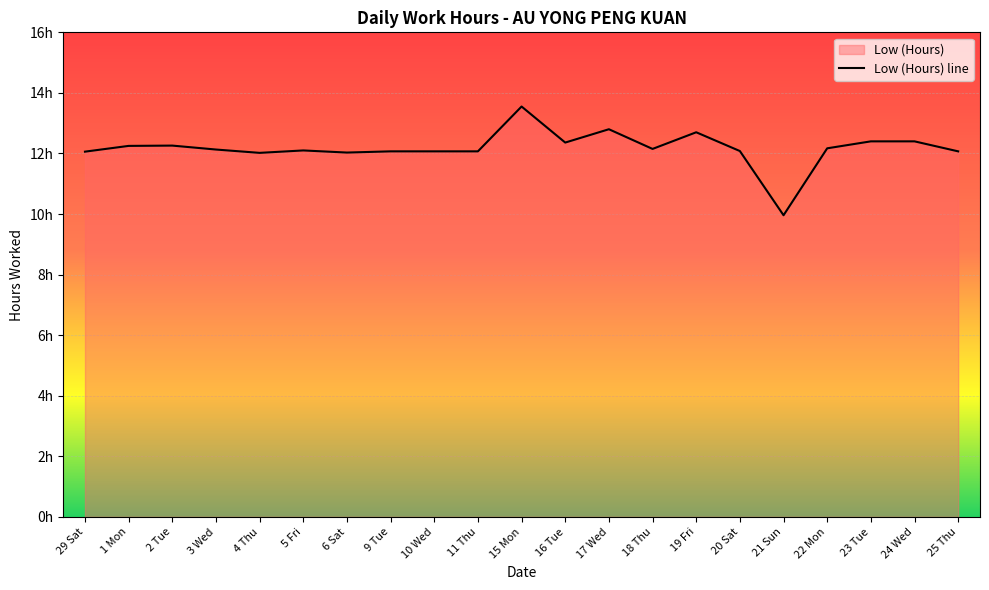

Rank the categories by value from lowest to highest.

21 Sun, 4 Thu, 6 Sat, 29 Sat, 9 Tue, 10 Wed, 11 Thu, 25 Thu, 20 Sat, 5 Fri, 3 Wed, 18 Thu, 22 Mon, 1 Mon, 2 Tue, 16 Tue, 23 Tue, 24 Wed, 19 Fri, 17 Wed, 15 Mon